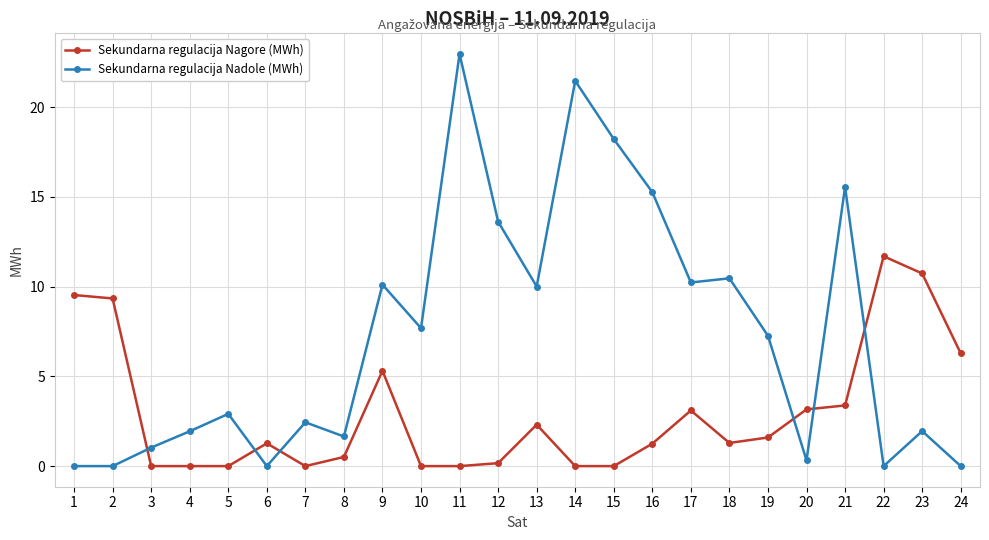

How many values in the Sekundarna regulacija Nagore (MWh) series exceed 1?

14